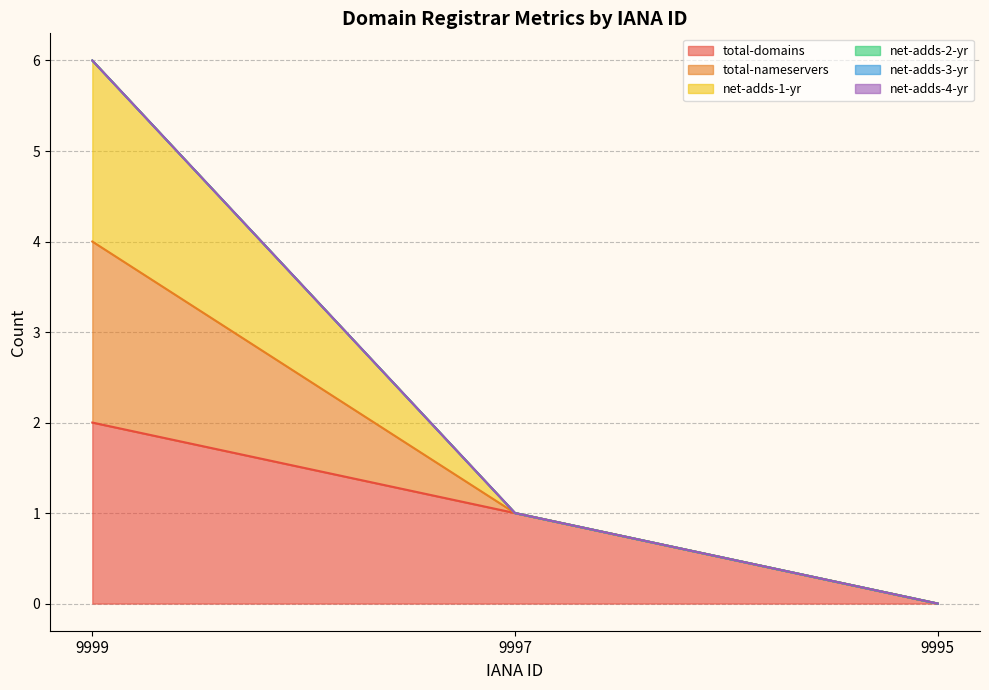

Which category has the highest value in the total-domains series?

9999